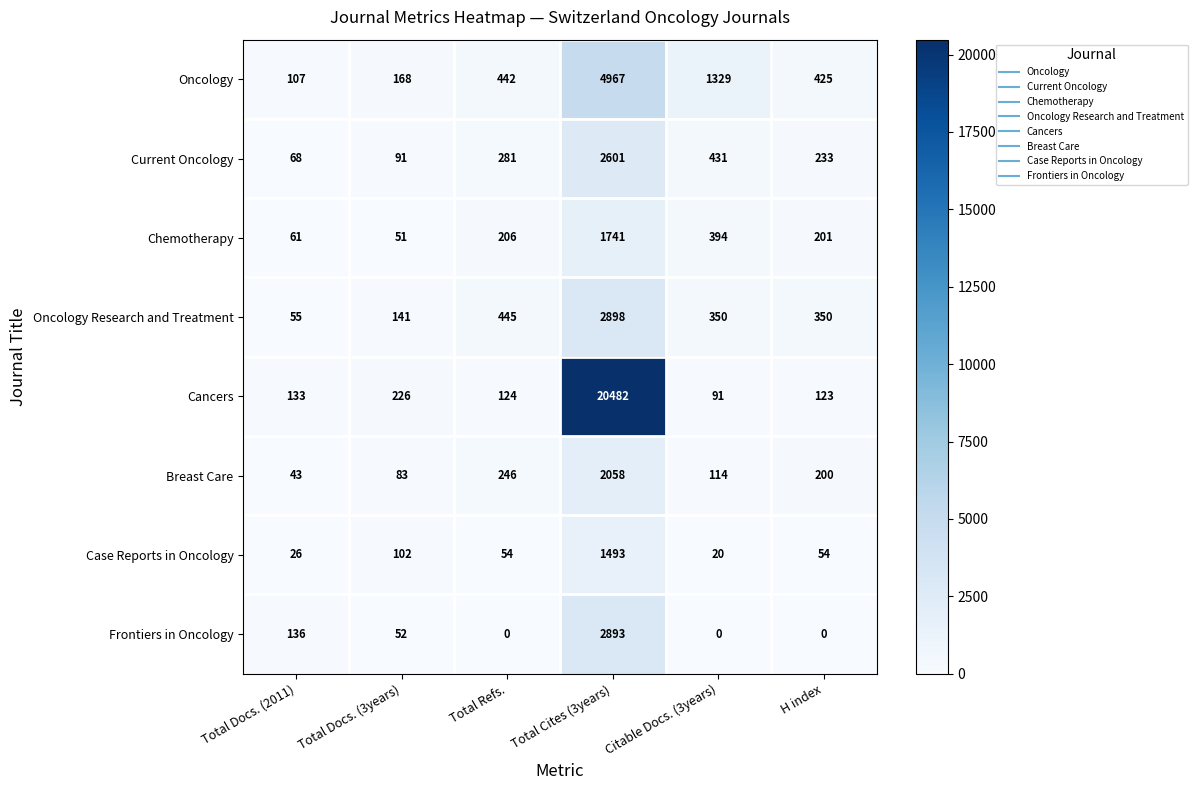

Between Total Docs. (2011) and H index, which series saw the biggest shift?

Oncology